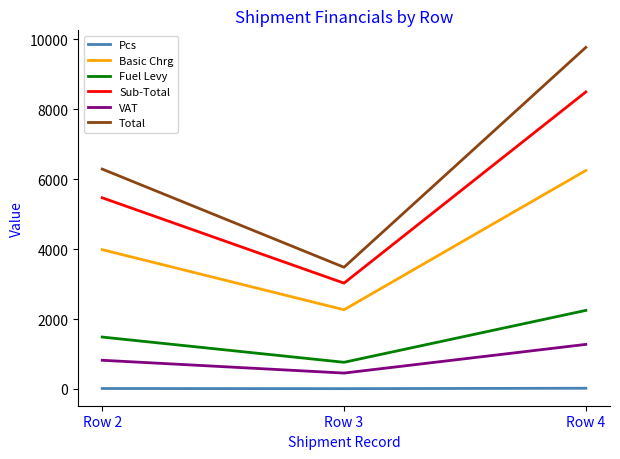

At which label does Sub-Total reach its peak?

Row 4